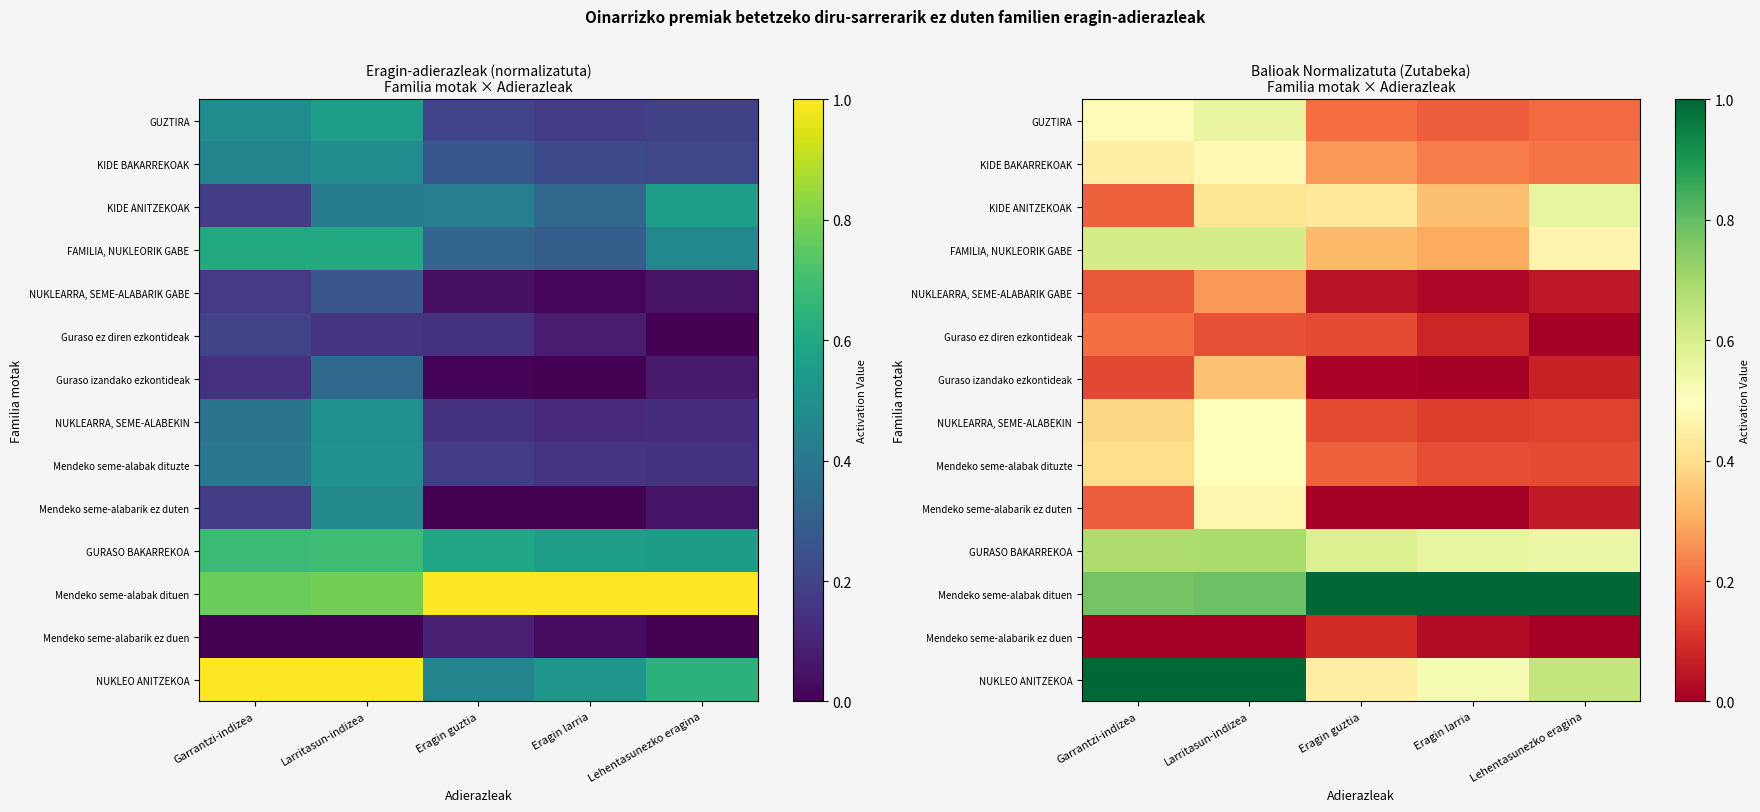

Which category has the lowest value in the FAMILIA, NUKLEORIK GABE series?

Eragin larria